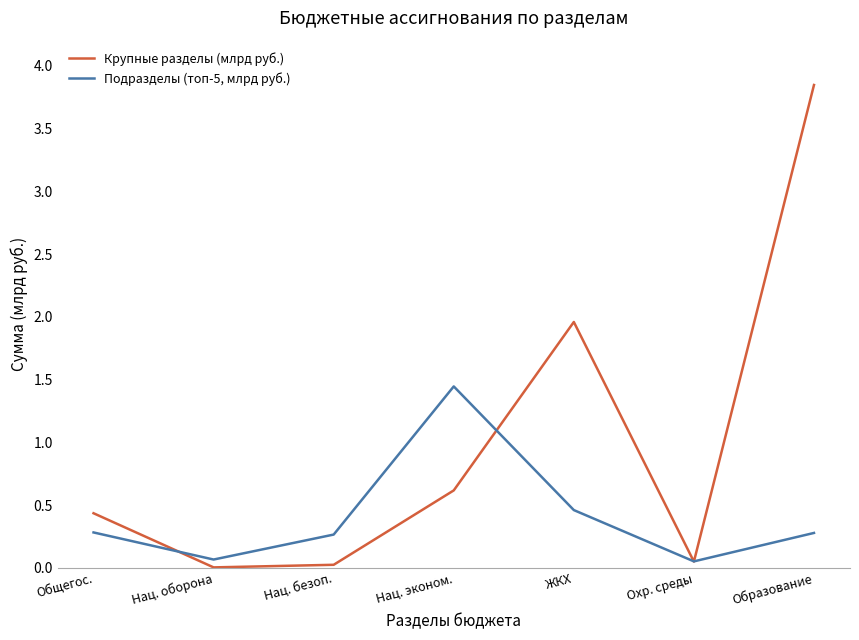

Where is the first local maximum for Крупные разделы (млрд руб.)?

ЖКХ